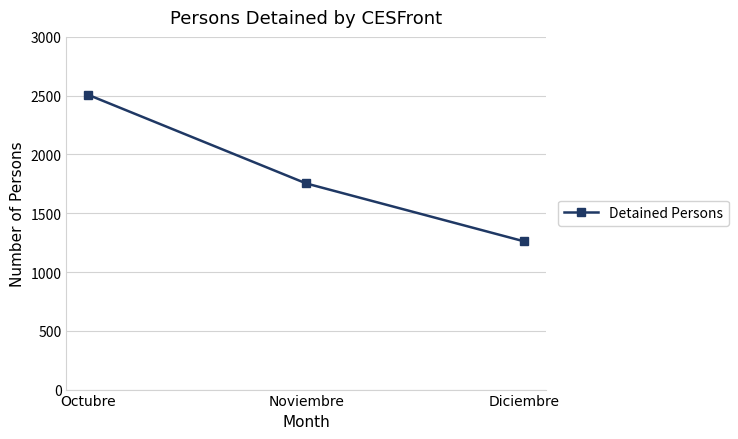

Which category has the lowest value across all series?

Diciembre